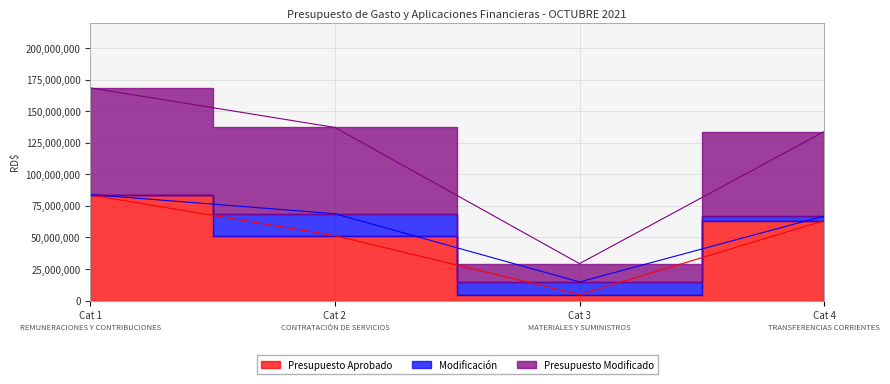

True or false: Presupuesto Aprobado has more than 1 interior local peaks.

False